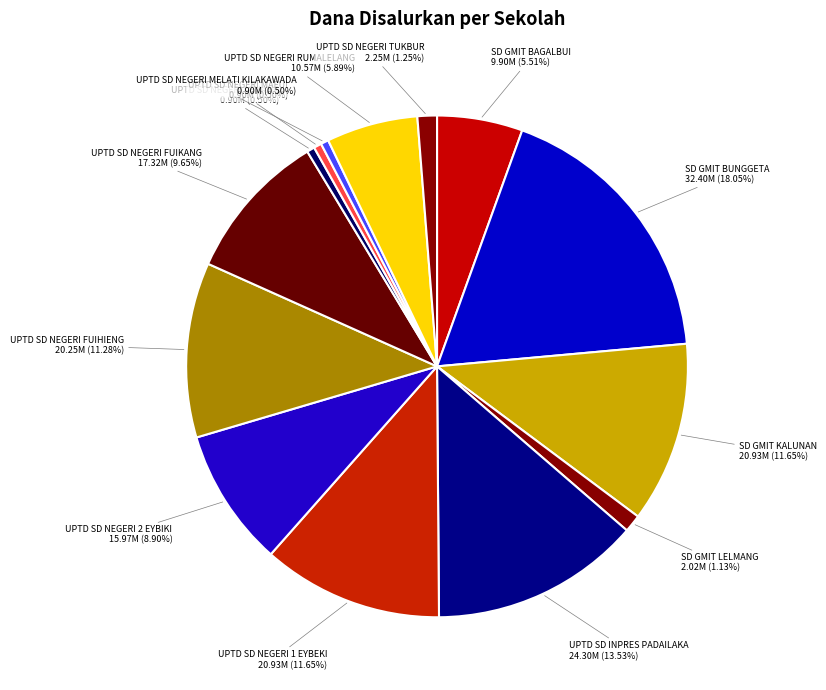

To the nearest percent, what is the difference between the UPTD SD NEGERI TUKBUR and SD GMIT BAGALBUI slice percentages?

4%